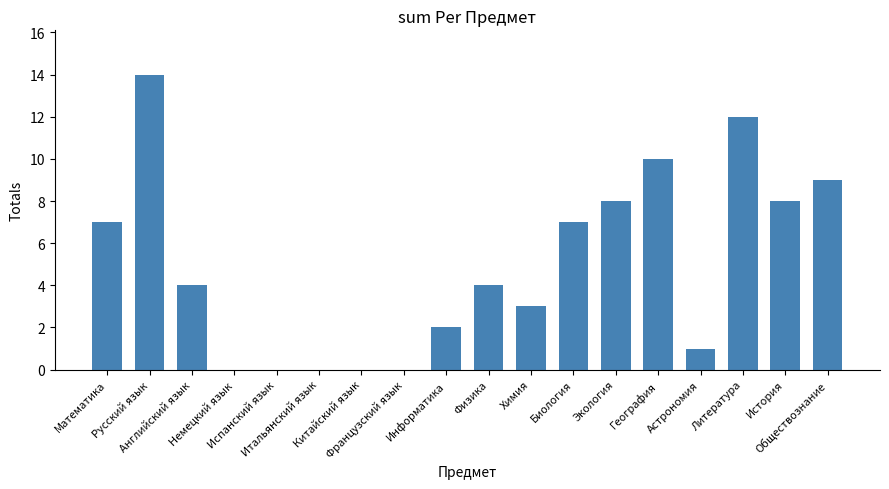

What is the maximum value shown in the chart?

14